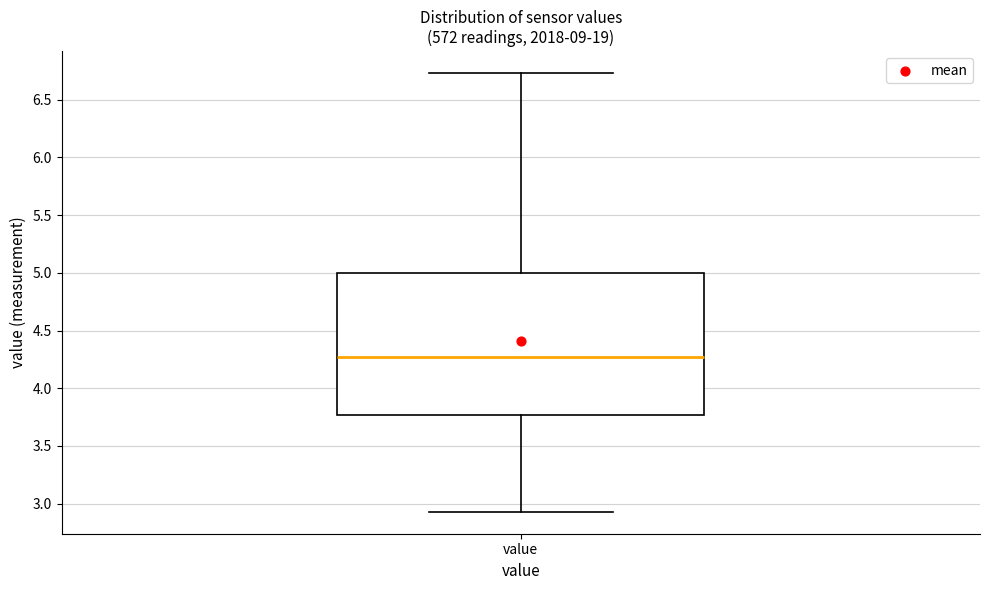

Where is the upper edge of the box for value on the y-axis? The values are not printed on the chart, so give them approximately, as read against the axis.

5.00